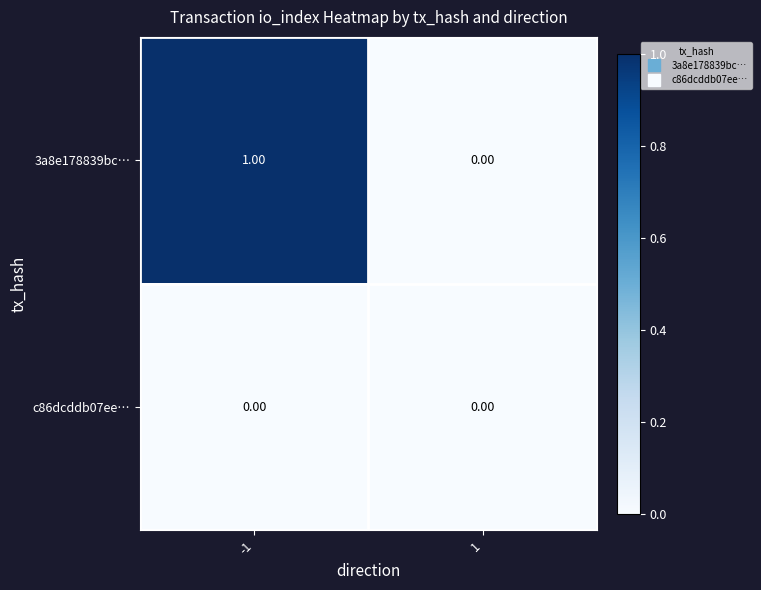

Which series has the largest total across all categories?

3a8e178839bc…